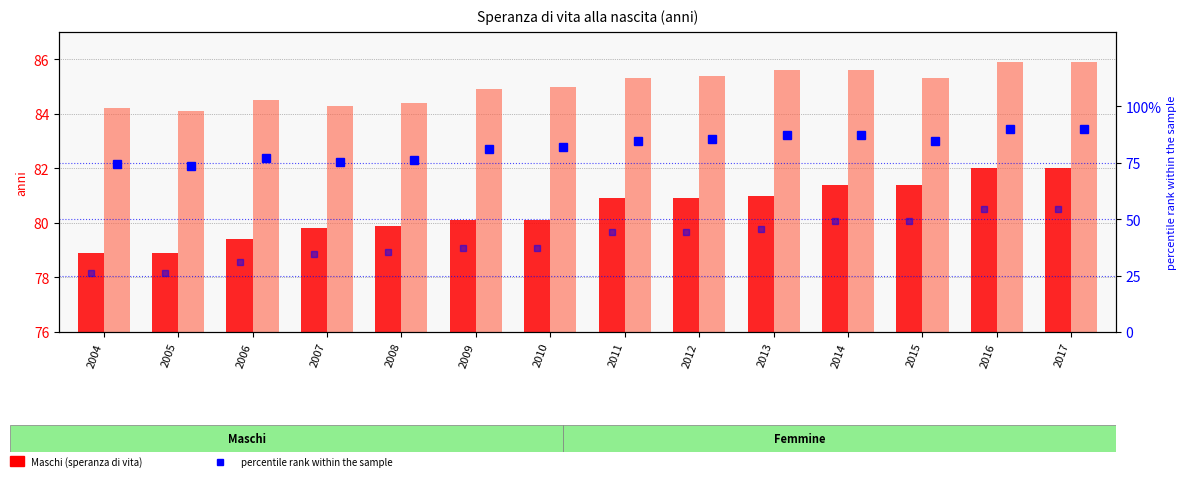

Which series has the widest spread of values?

Maschi percentile